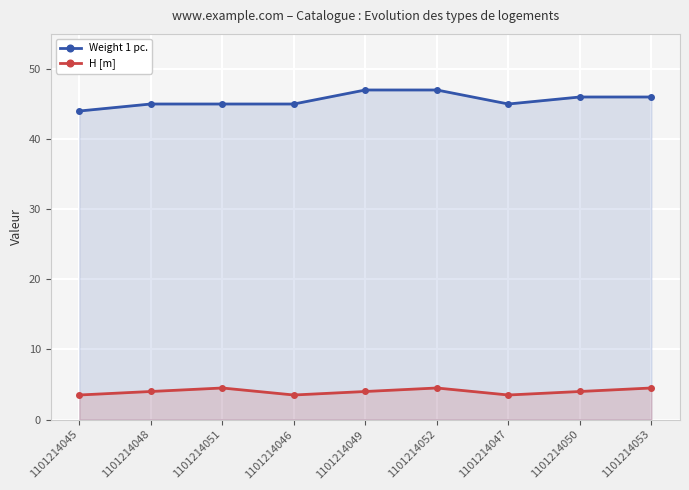

Which series has the largest range (max minus min)?

Weight 1 pc.